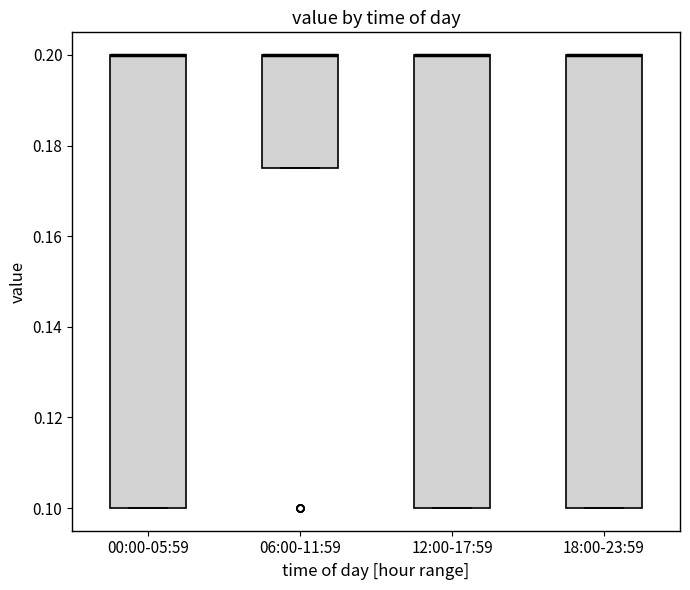

Where is the upper edge of the box for 12:00-17:59 on the y-axis? The values are not printed on the chart, so give them approximately, as read against the axis.

0.200